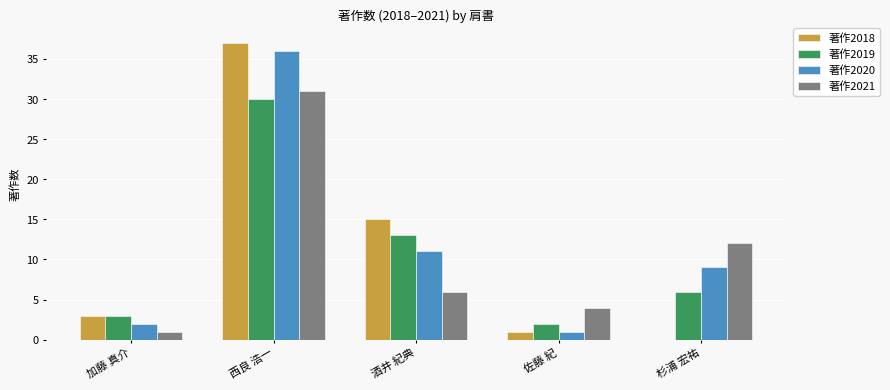

Between 西良 浩一 and 杉浦 宏祐, which series saw the biggest shift?

著作2018